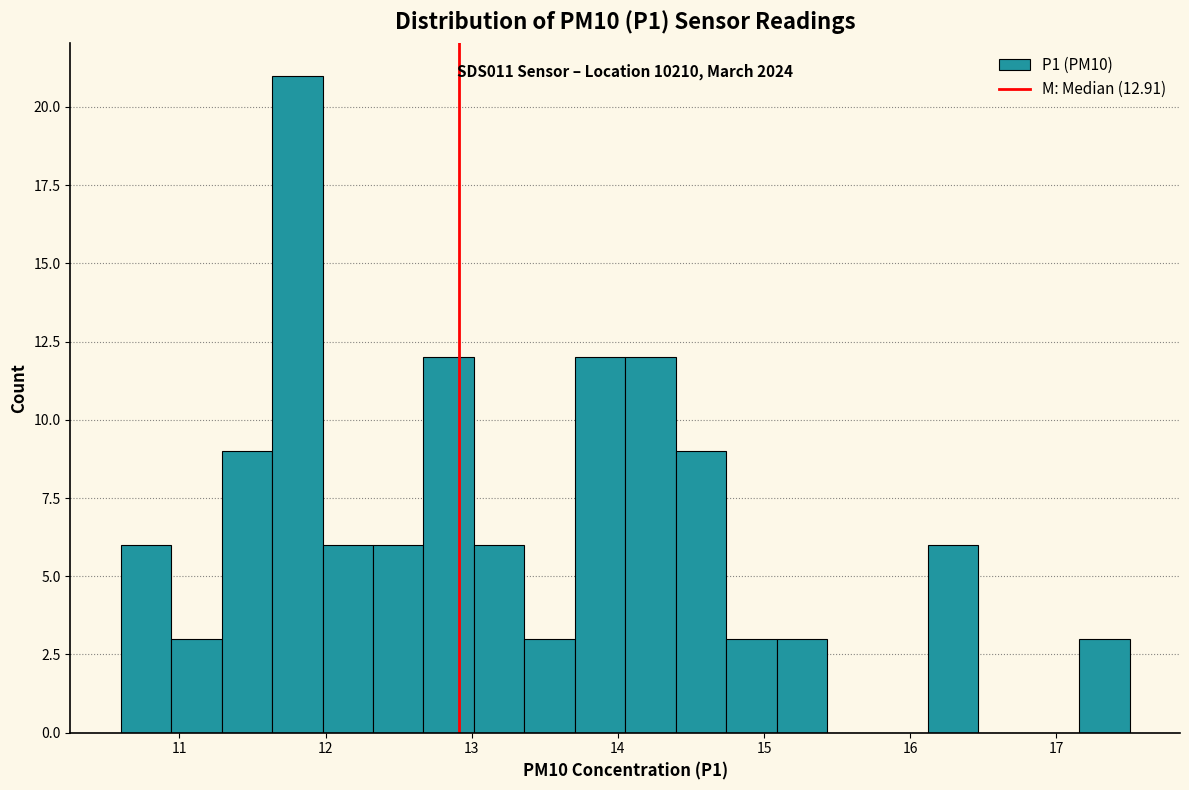

Around what value on the x-axis is the tallest bar? Give the approximate position of its centre, as read against the axis.

11.8